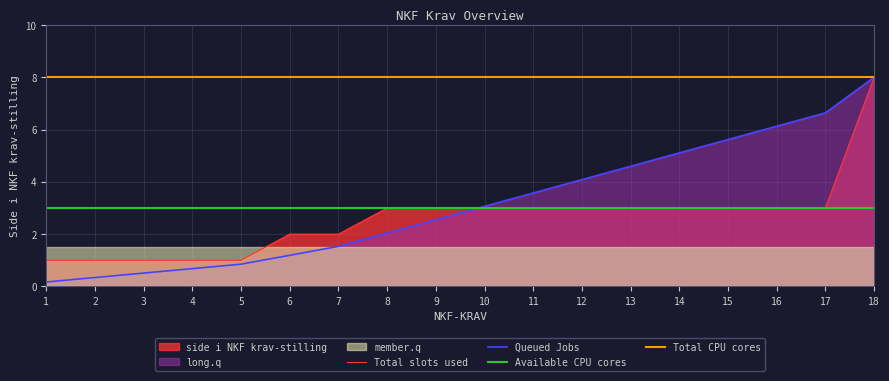

What is the sum of all Total slots used values?

47.0